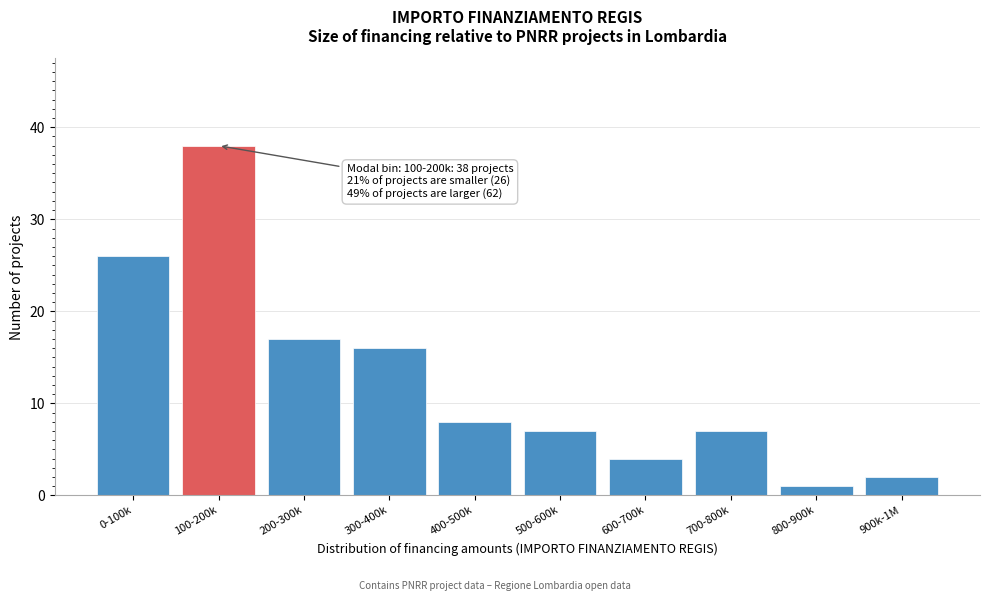

Reading right to left, what are all the values shown in this chart?

900k-1M=2	800-900k=1	700-800k=7	600-700k=4	500-600k=7	400-500k=8	300-400k=16	200-300k=17	100-200k=38	0-100k=26